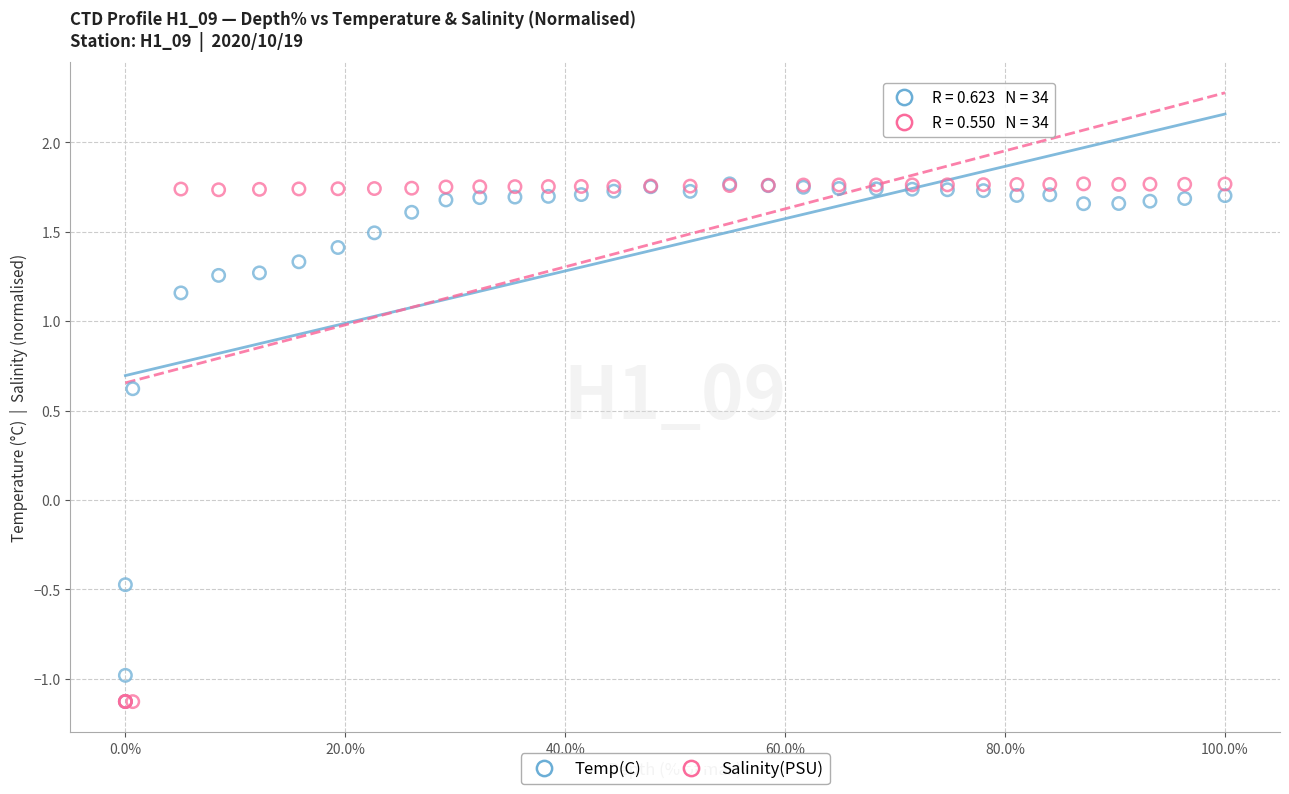

In the Temp(C) series, what Y value is closest to 0?

-0.5